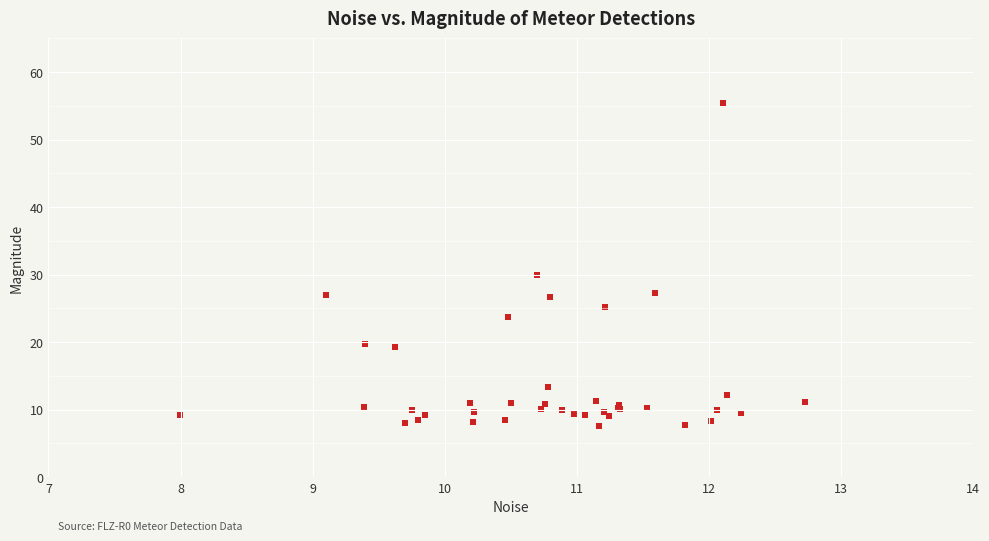

What Y value in the scatter plot is closest to 31?

29.9